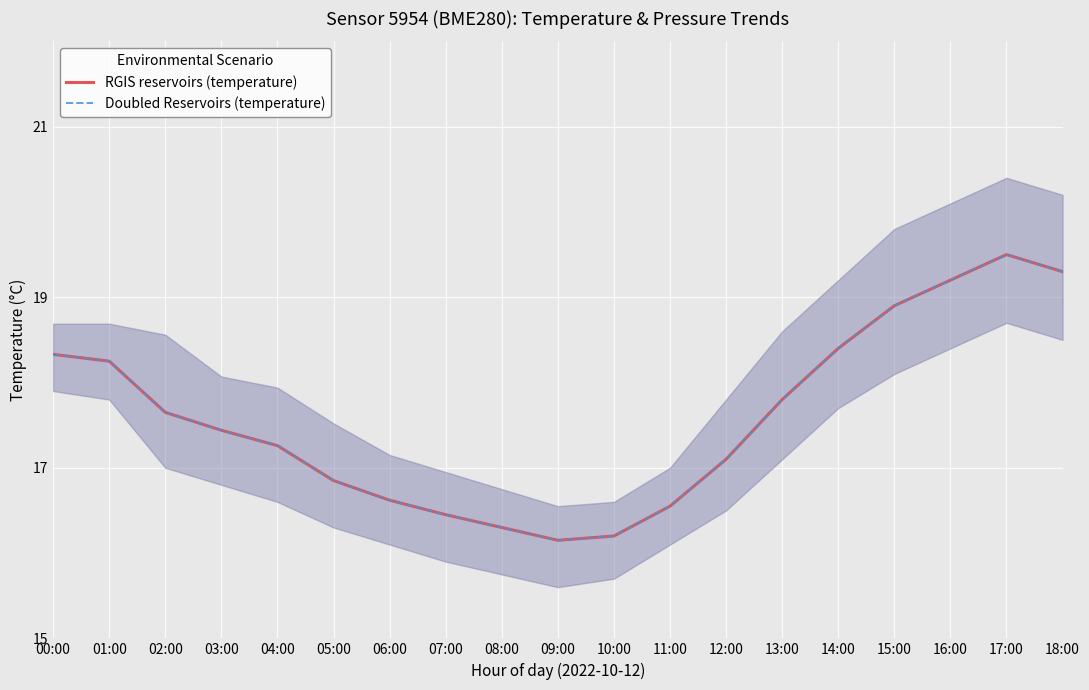

Between 00:00 and 12:00, which series saw the biggest shift?

RGIS reservoirs (temperature)